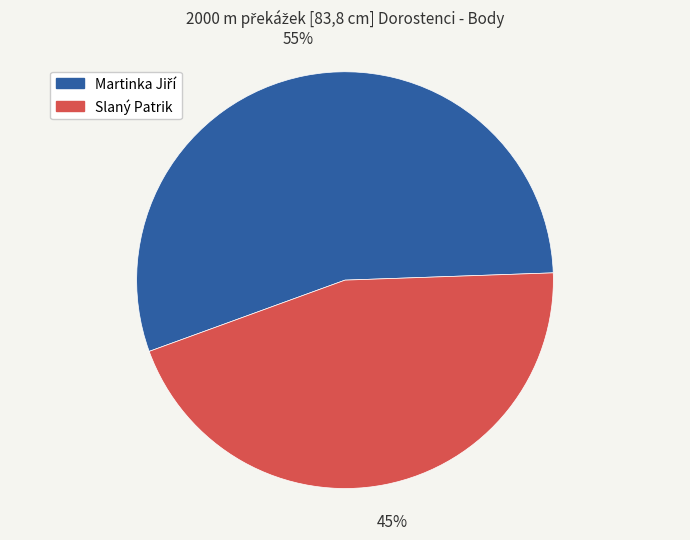

True or false: Slaný Patrik accounts for 35% of the total.

False